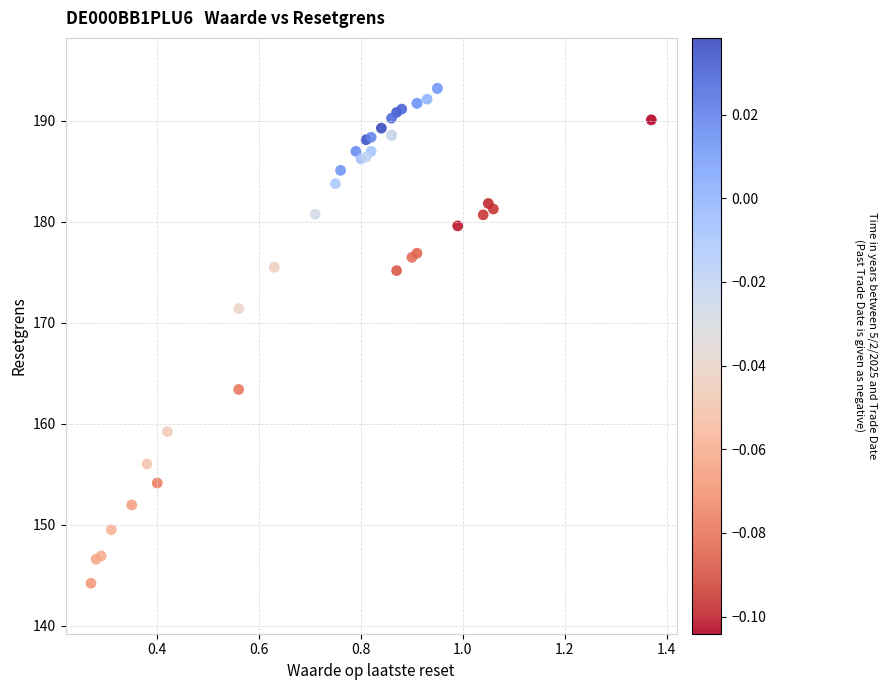

What Y value in the scatter plot is closest to 168?

171.4